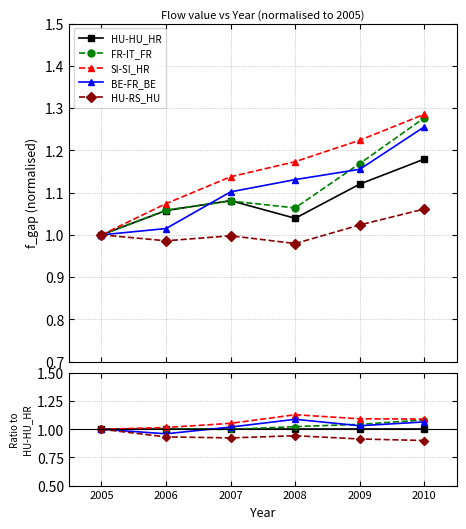

What are all the series names shown in the legend?

HU-HU_HR, FR-IT_FR, SI-SI_HR, BE-FR_BE, HU-RS_HU